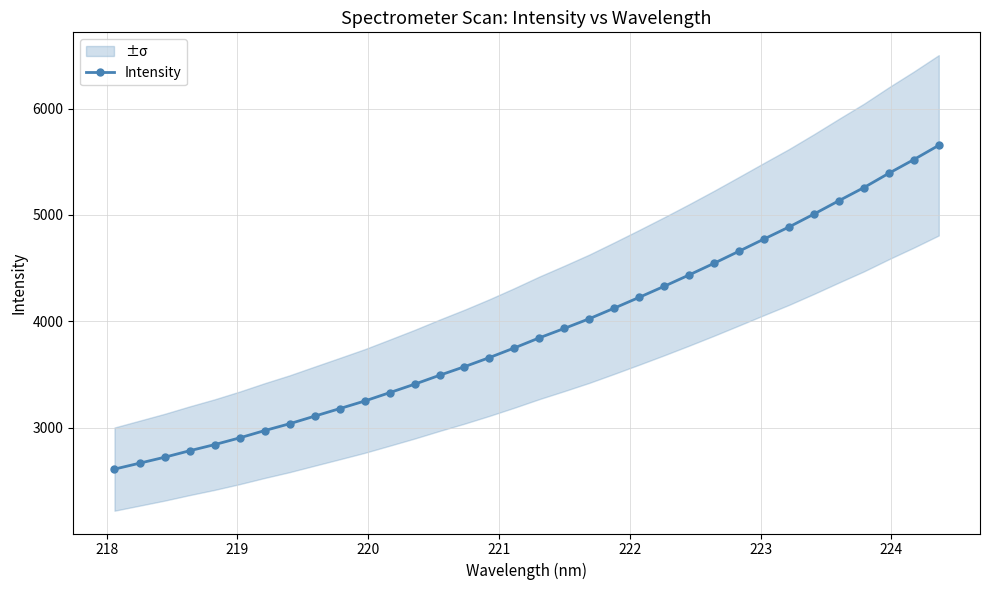

True or false: there are more than 1 points higher than both neighbors.

False